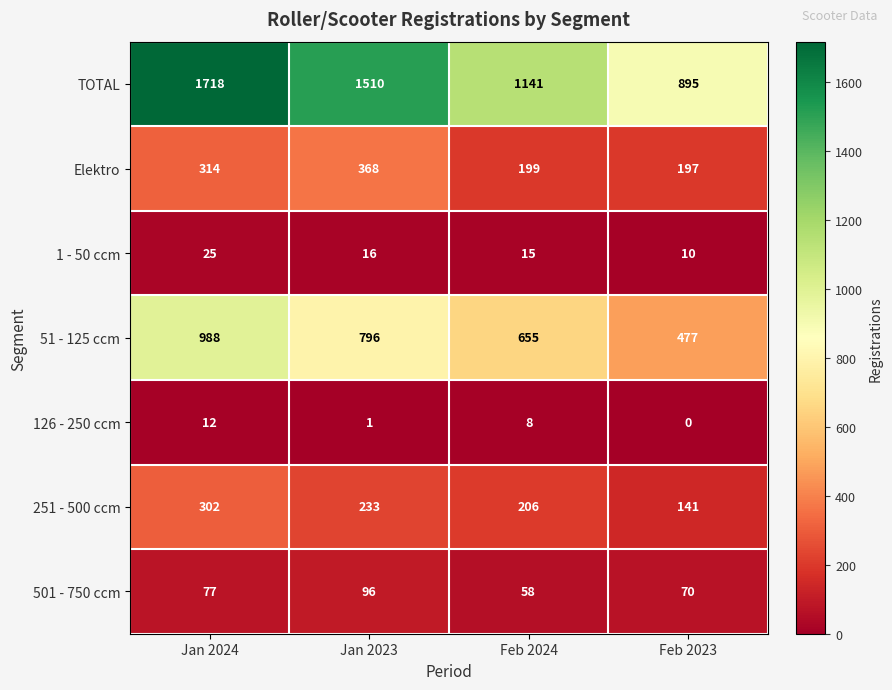

What is the sum of all TOTAL values?

5264